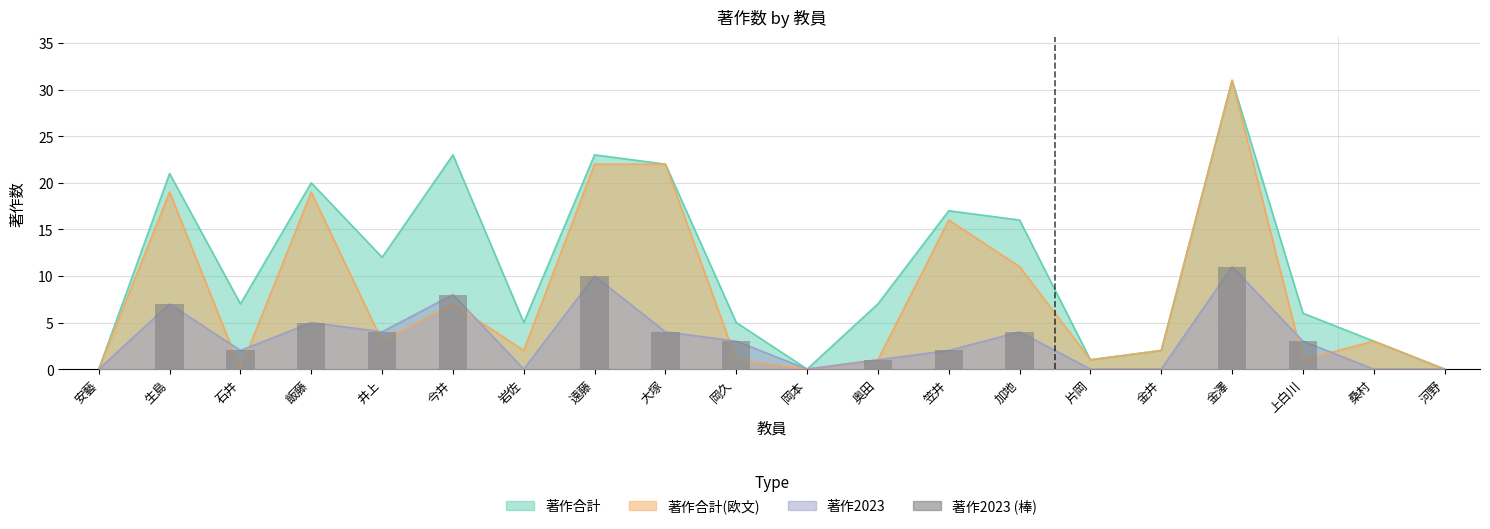

What is the label of the 2nd bar from the right?

桑村